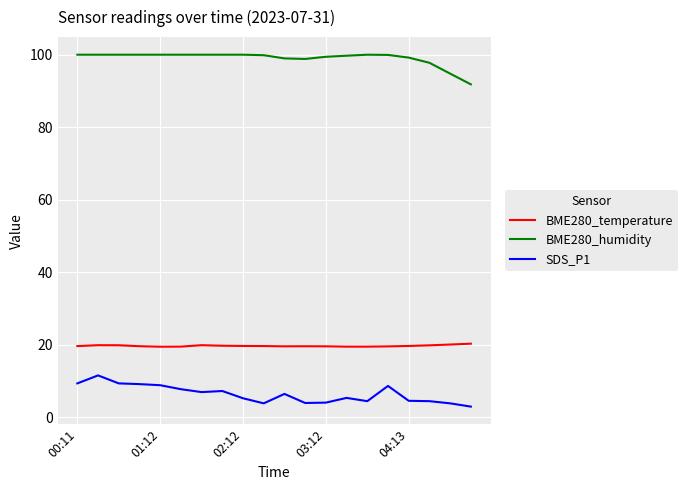

True or false: SDS_P1 and BME280_temperature cross at least once.

False